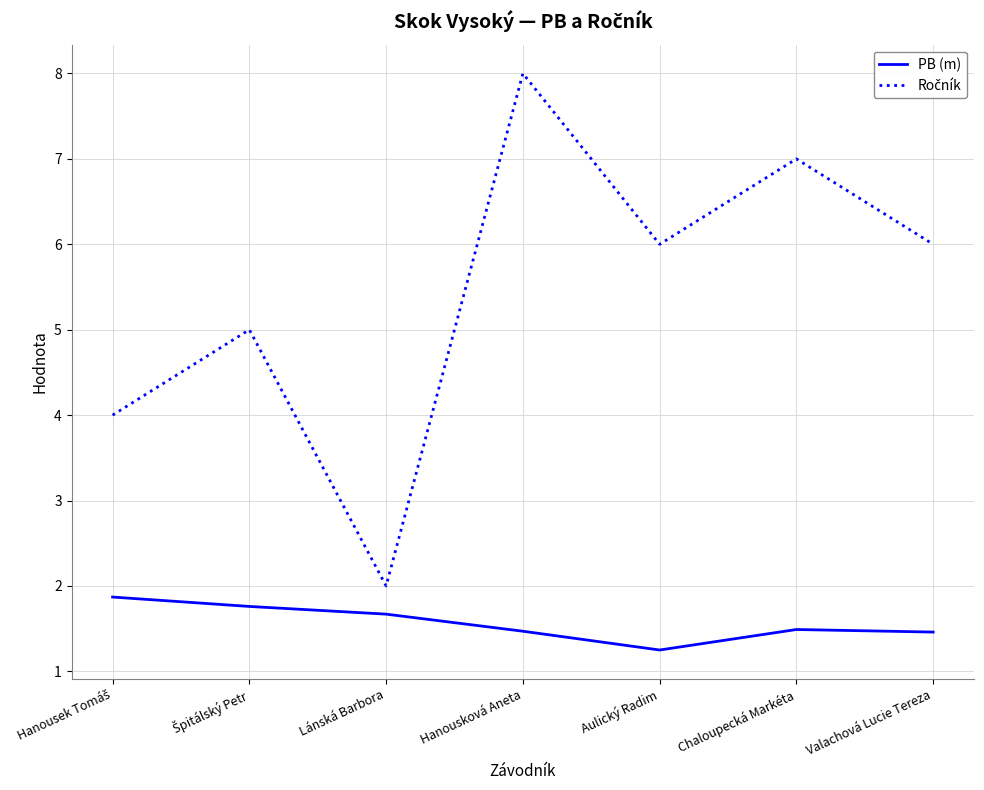

Between Aulický Radim and Valachová Lucie Tereza, which series saw the biggest shift?

PB (m)